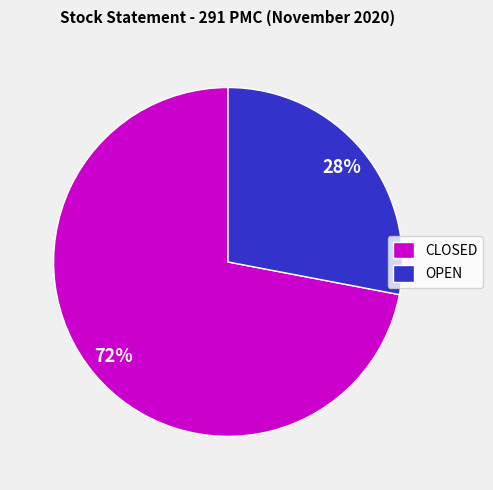

What is the majority slice?

CLOSED